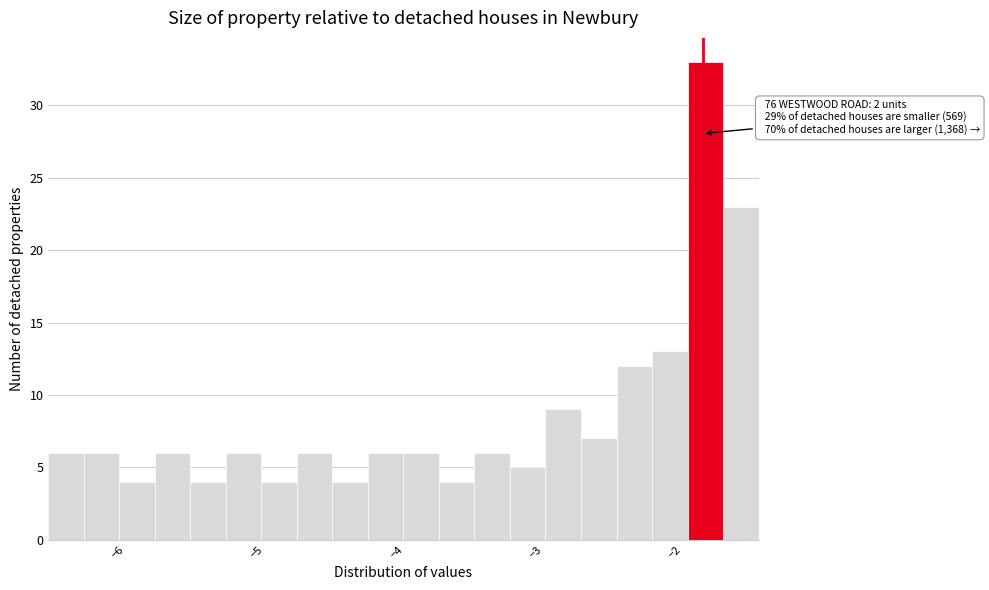

Read against the x-axis, roughly where is the centre of the tallest bar?

-1.8